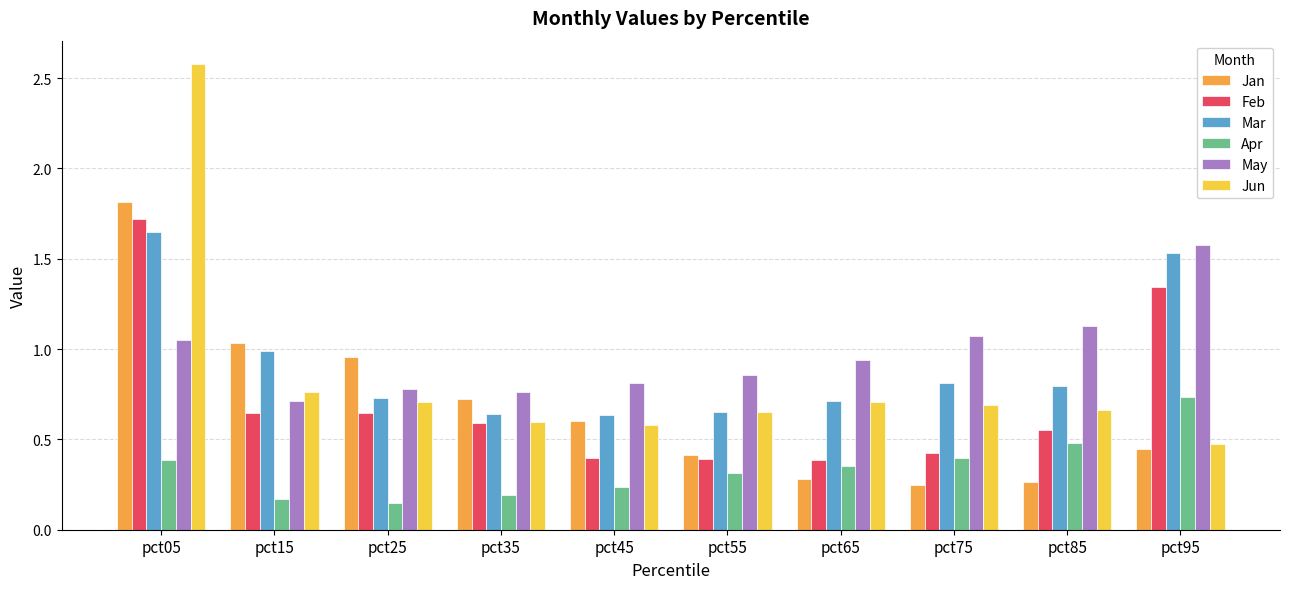

At which category is the sum across all series the highest?

pct05